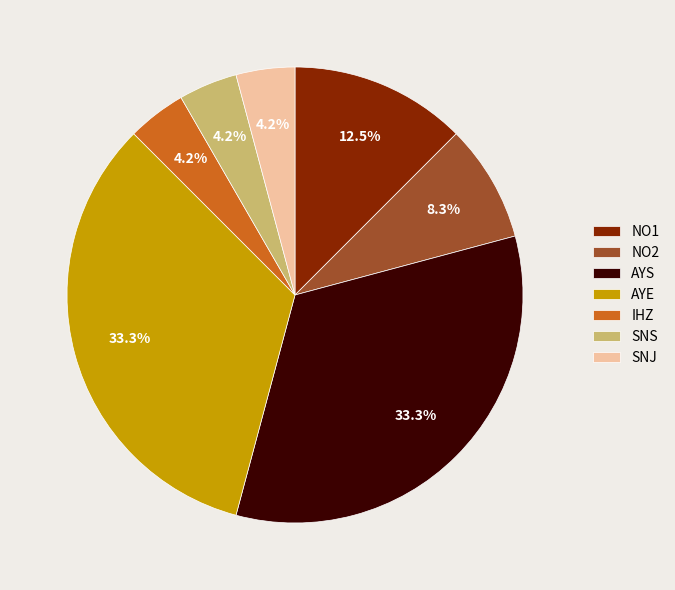

Combined, do SNS and SNJ account for over 50%?

No